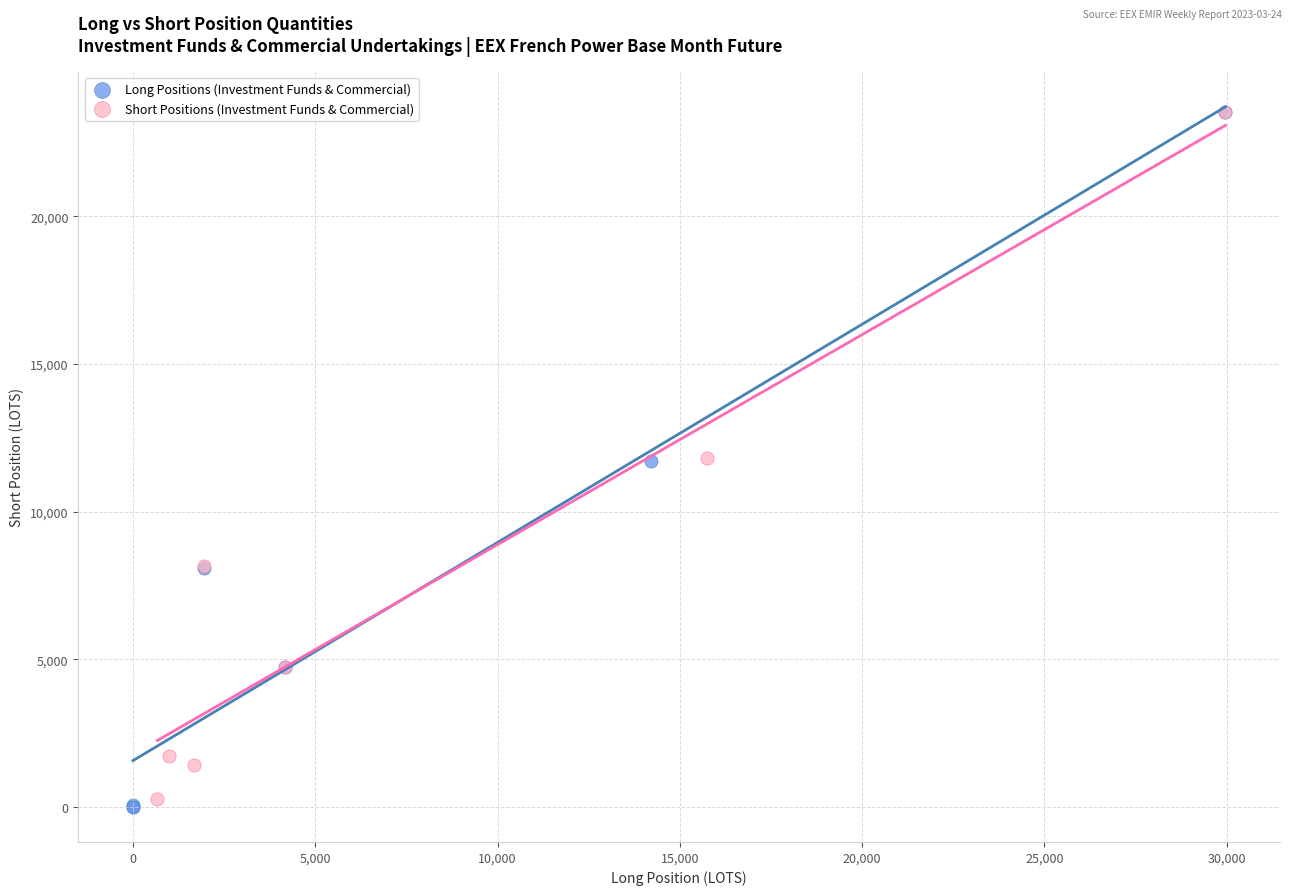

Which series reaches the minimum Y coordinate?

Long Positions (Investment Funds & Commercial)